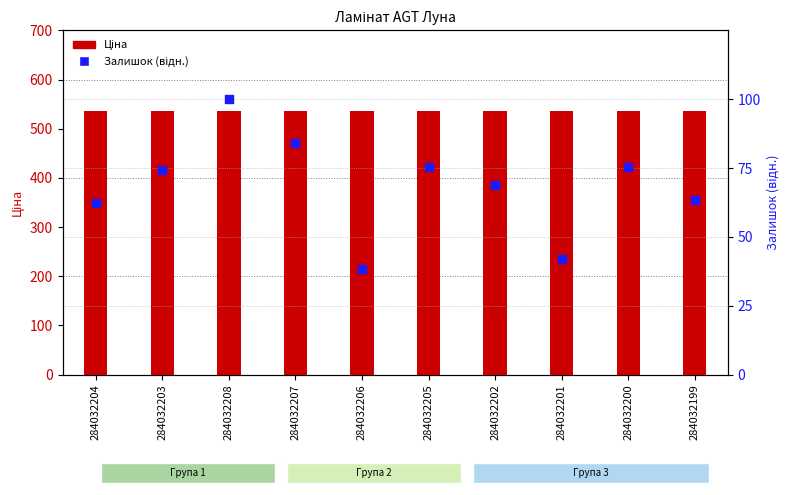

At which category is the sum across all series the highest?

284032208